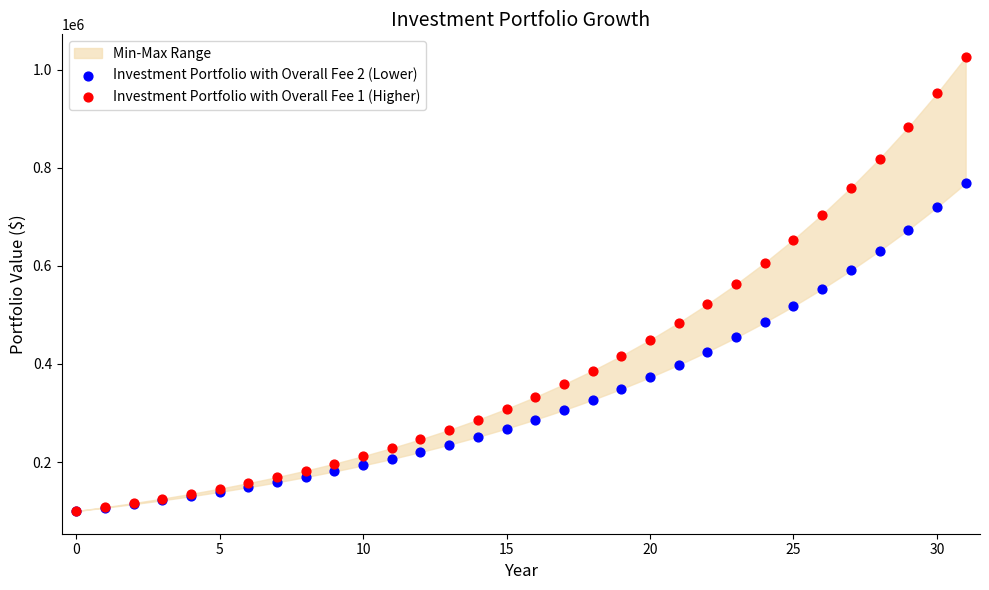

Which series has the largest Y range (max minus min)?

Investment Portfolio with Overall Fee 1 (Higher)